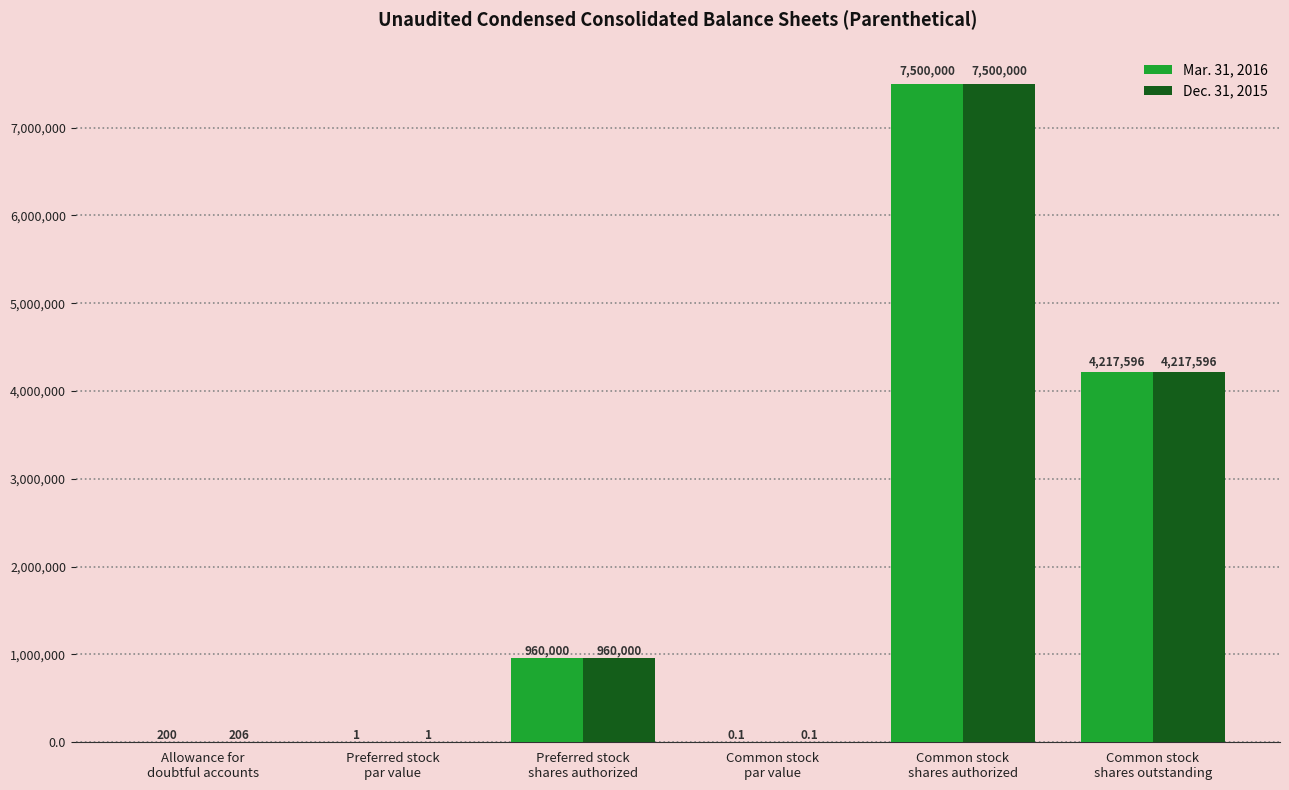

True or false: Dec. 31, 2015 has a value of 960000.0 at Preferred stock
shares authorized.

True